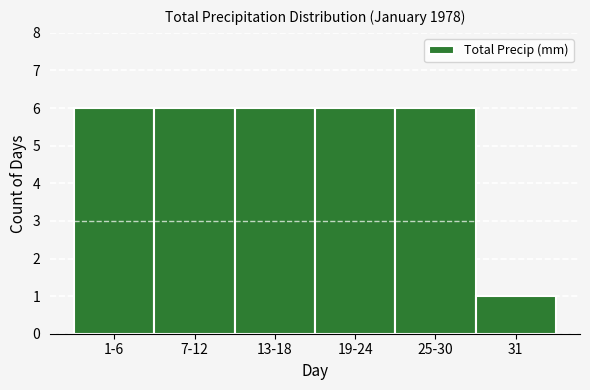

Reading left to right, list all the values displayed in this chart.

6	6	6	6	6	1